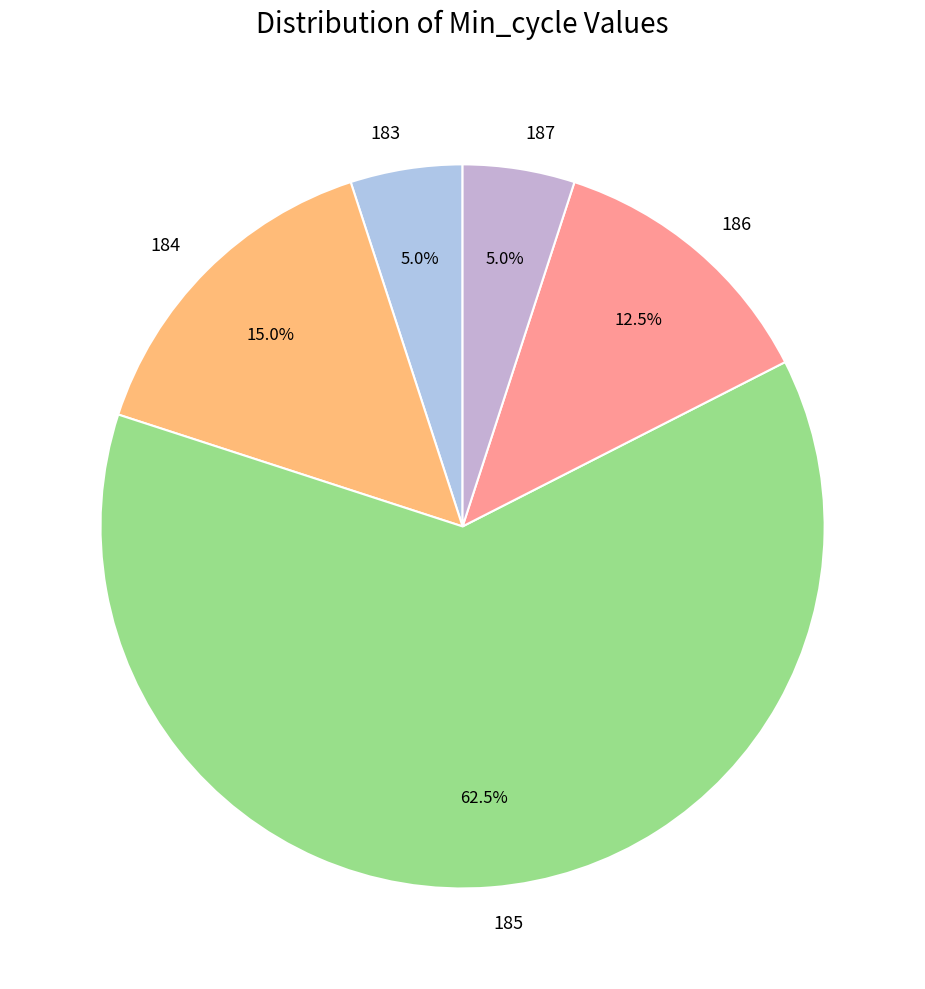

What percentage do 183 and 185 together represent?

67.5%